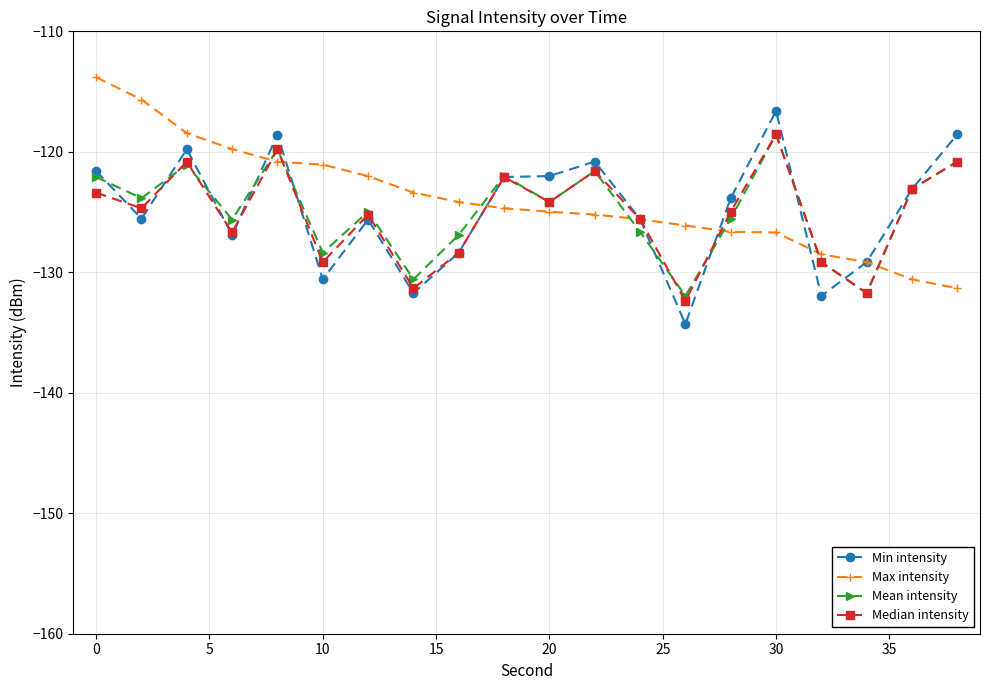

How many interior local peaks does the Median intensity series have?

6